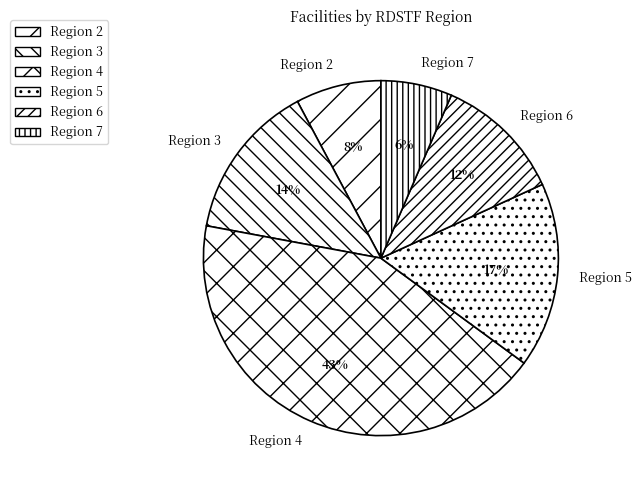

Rank the categories by value from highest to lowest.

Region 4, Region 5, Region 3, Region 6, Region 2, Region 7